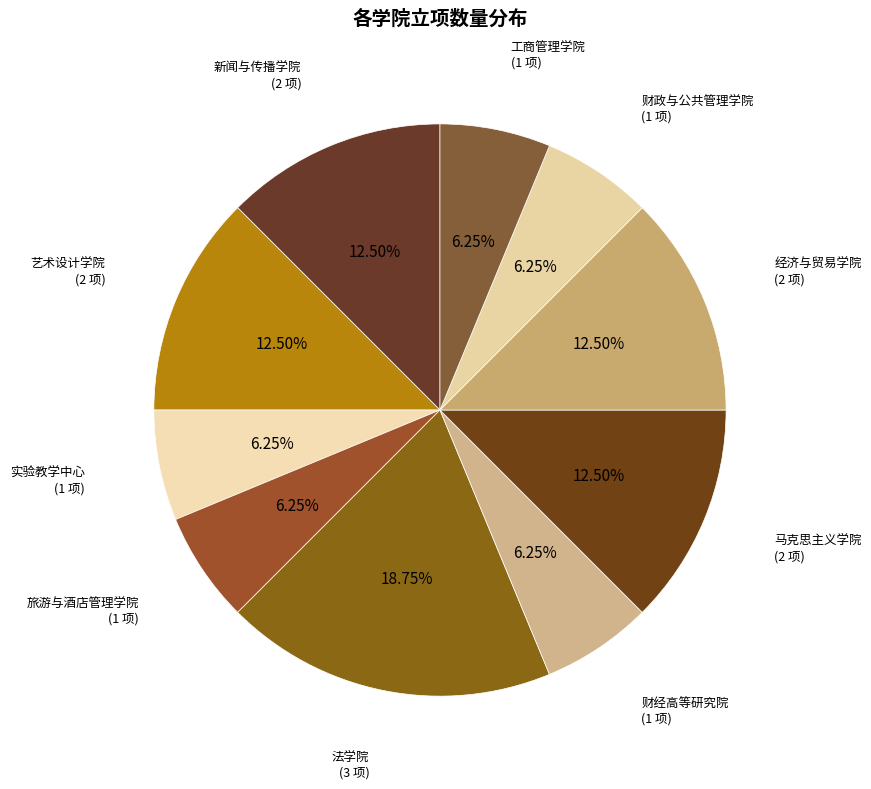

To the nearest percent, what is the combined percentage of 艺术设计学院 and 马克思主义学院?

25%